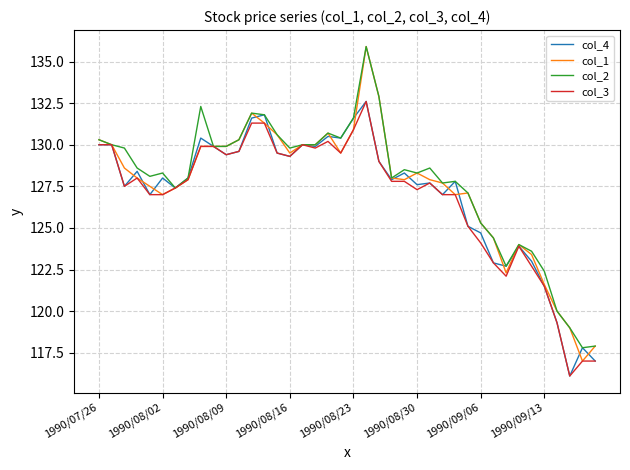

What is the lowest value of the col_3 series?

116.1